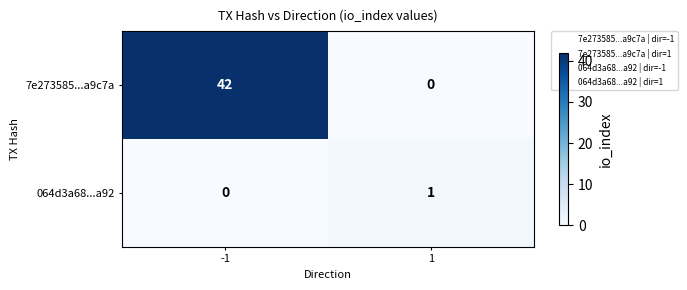

What is the difference between the 7e273585...a9c7a values at 1 and -1?

42